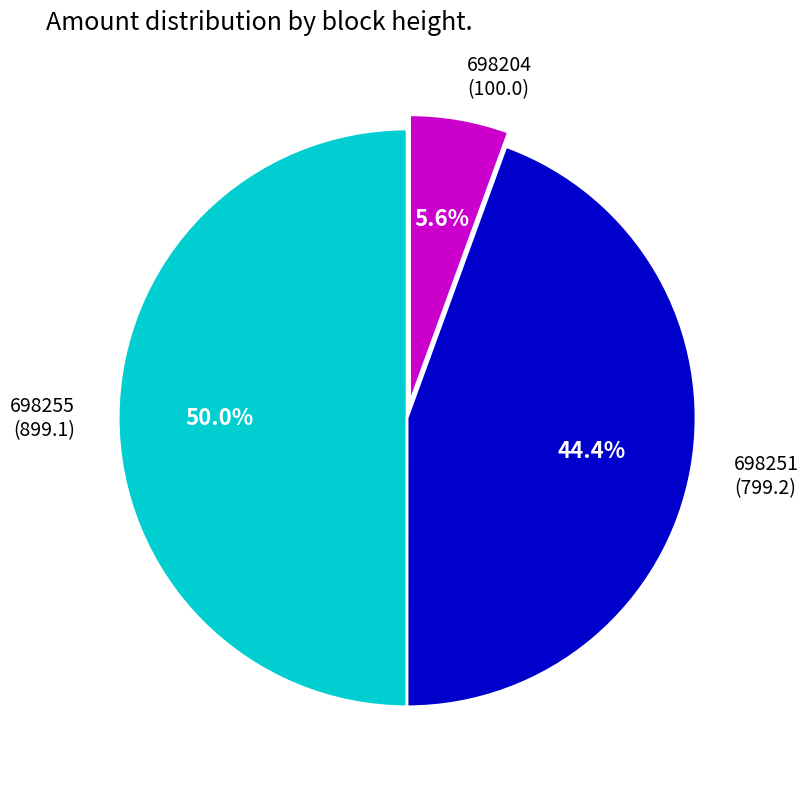

Between 698255 and 698204, which is larger?

698255